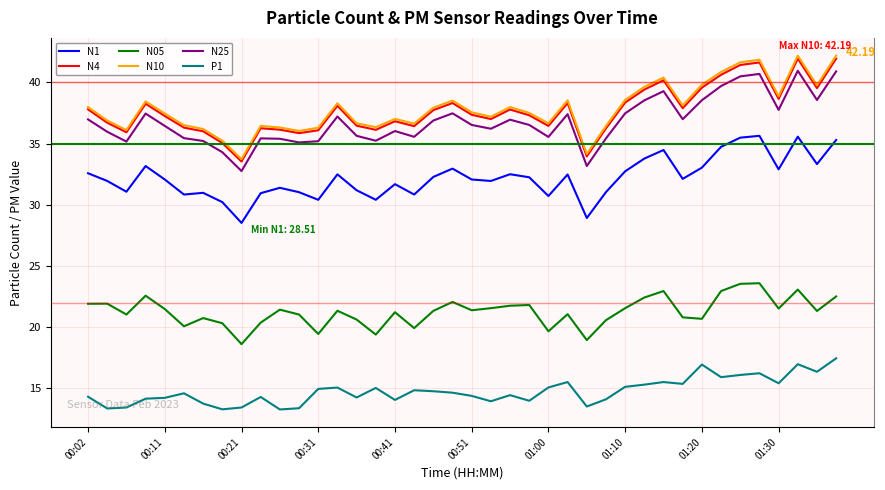

Which series has the widest spread of values?

N10